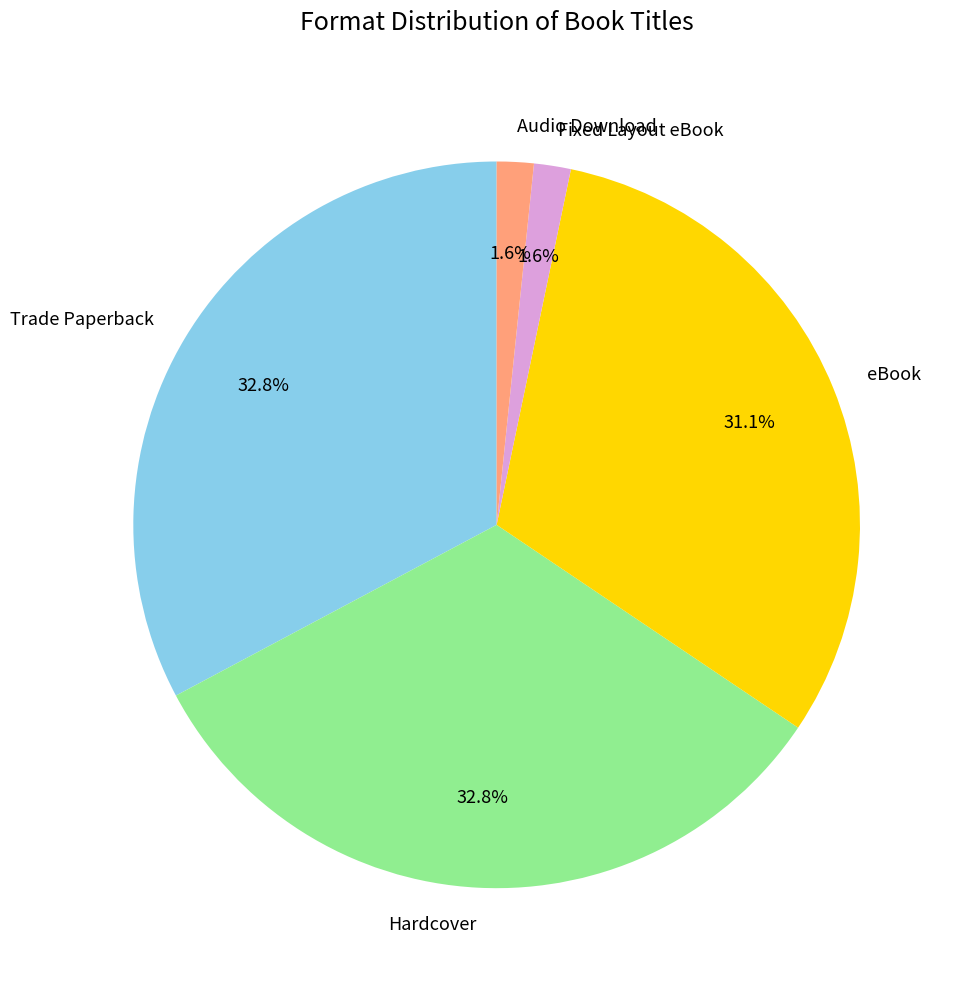

To the nearest percent, what is the average slice percentage?

20%